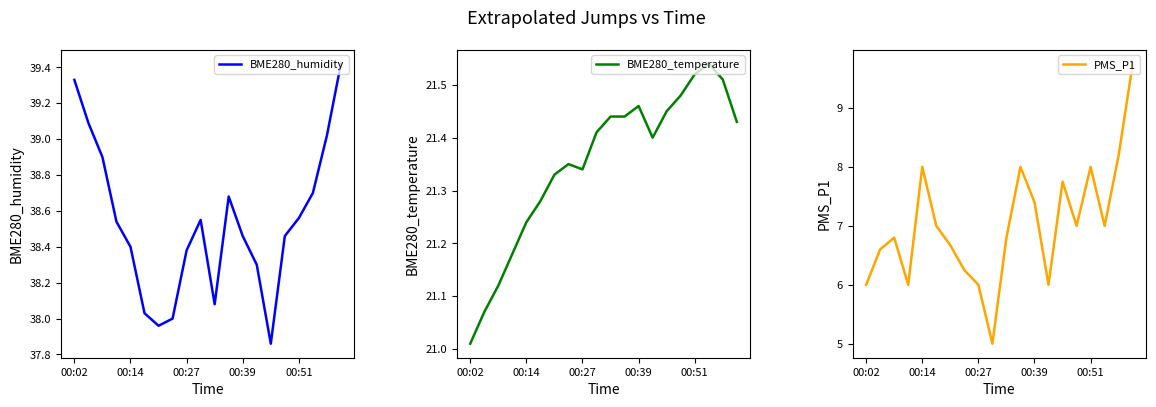

How many lines are shown in the chart?

3